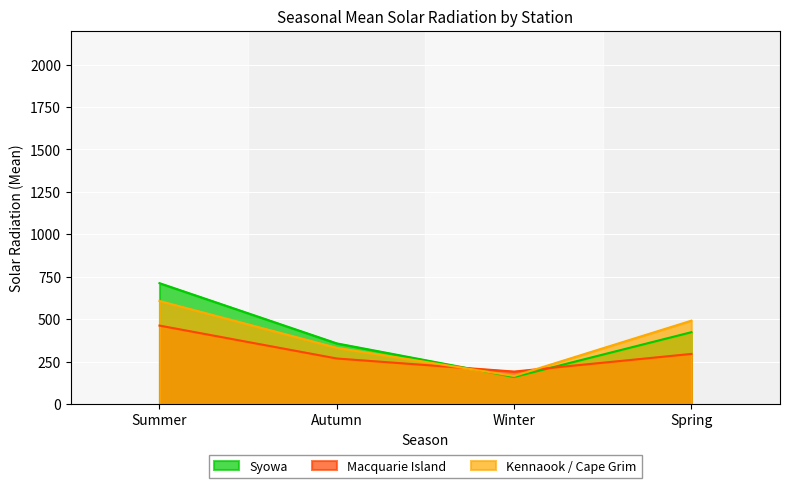

How many data points in Syowa are above 423?

1